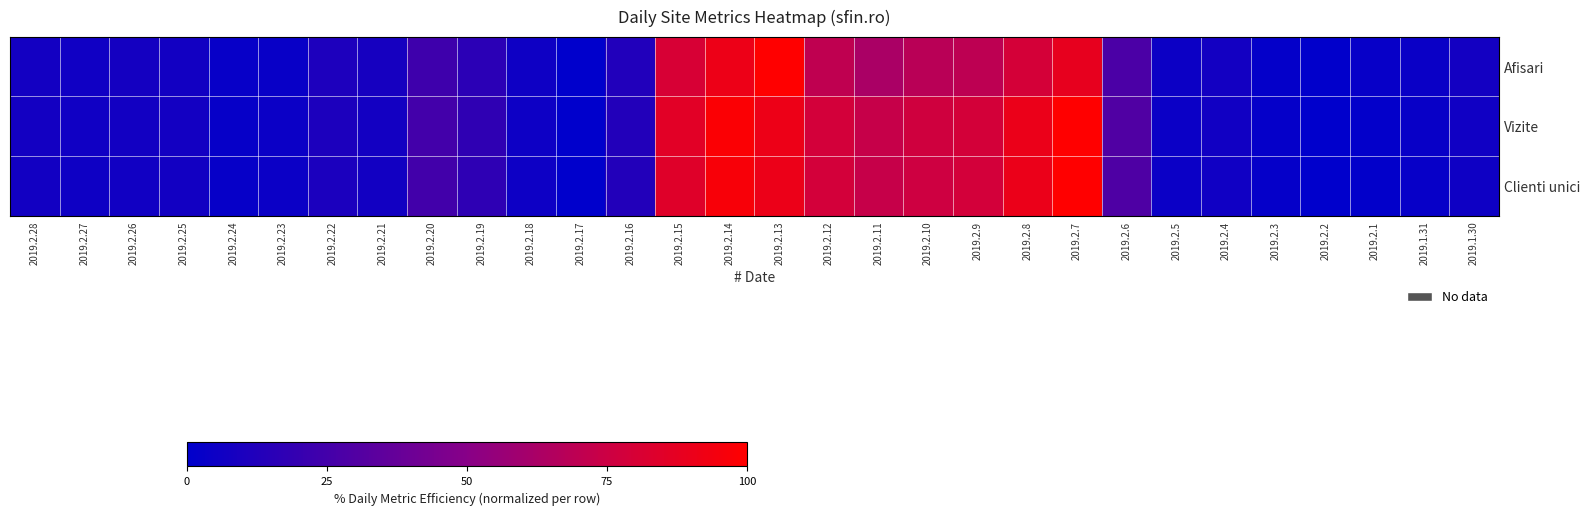

How many distinct data groups are displayed?

3